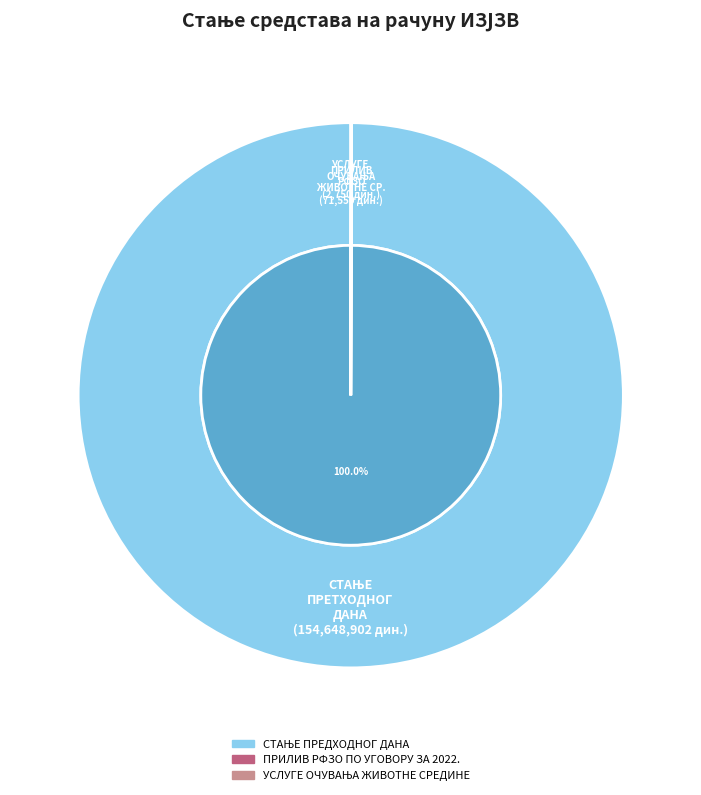

What percentage is the СТАЊЕ ПРЕДХОДНОГ ДАНА slice, to the nearest percent?

100%